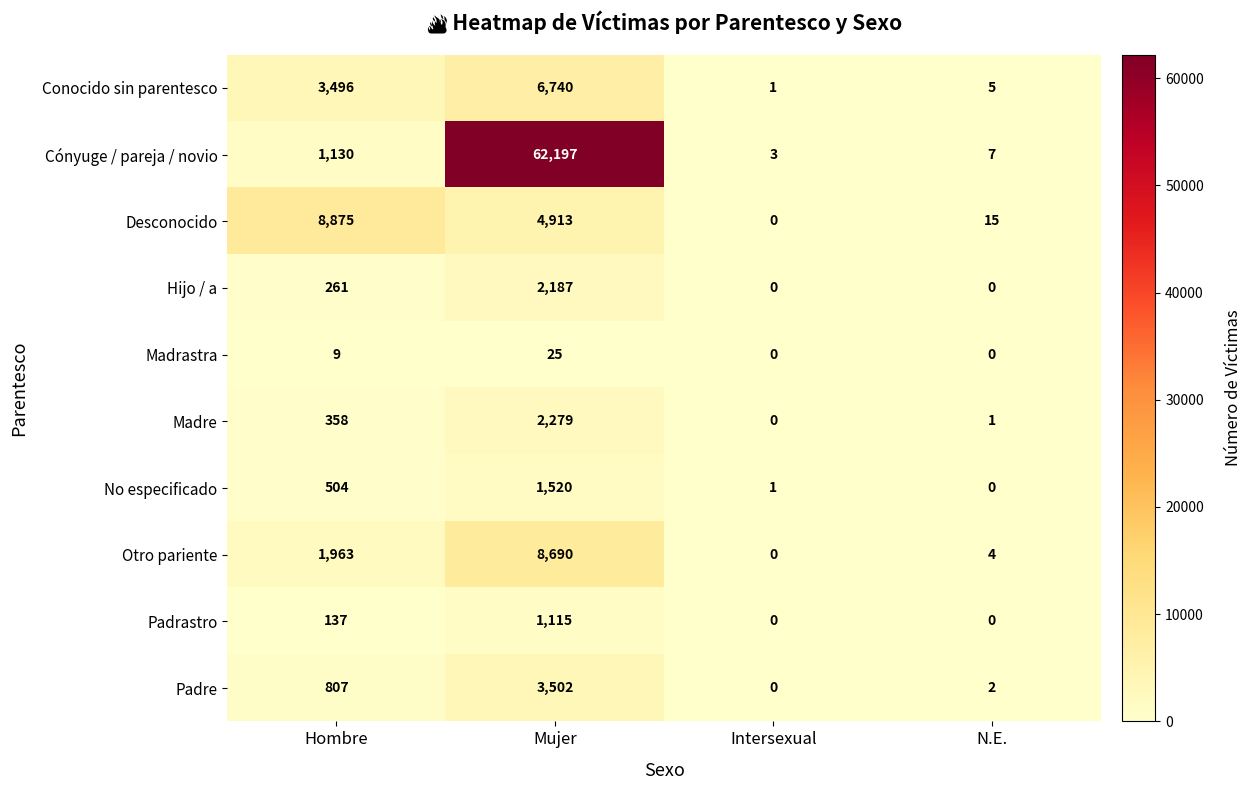

How many values in the Desconocido series are below 4913?

2